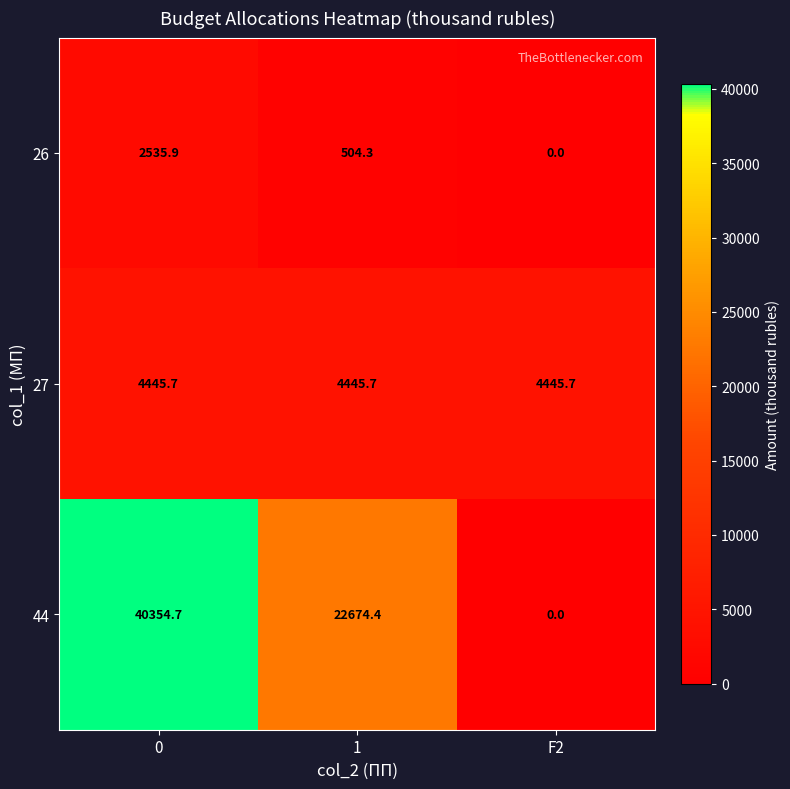

What is the greatest value displayed?

40354.7